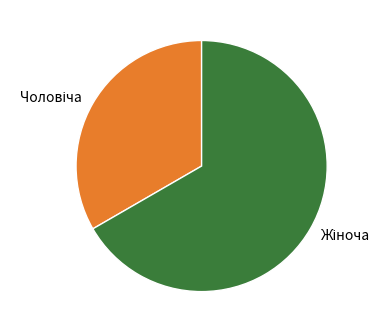

Between Жіноча and Чоловіча, which is larger?

Жіноча